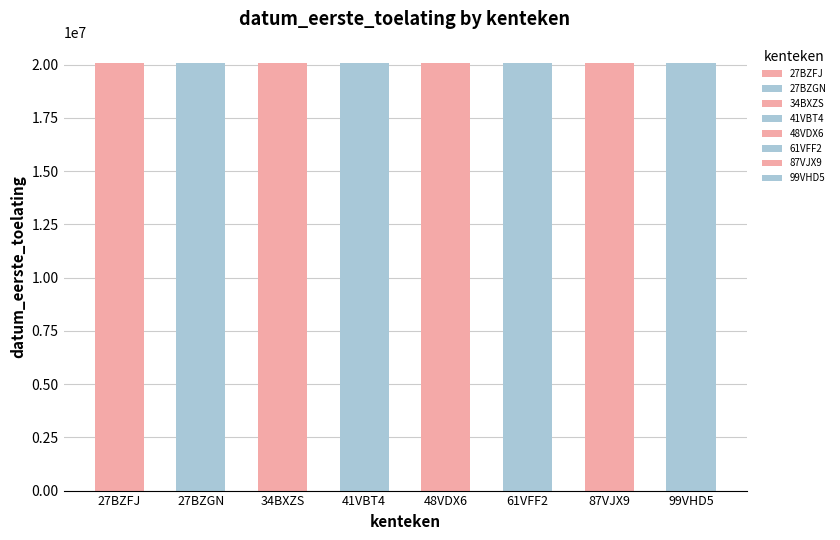

Reading left to right, extract all data points from this chart.

27BZFJ=20060621	27BZGN=20060629	34BXZS=20060601	41VBT4=20061222	48VDX6=20070207	61VFF2=20070226	87VJX9=20070925	99VHD5=20070611